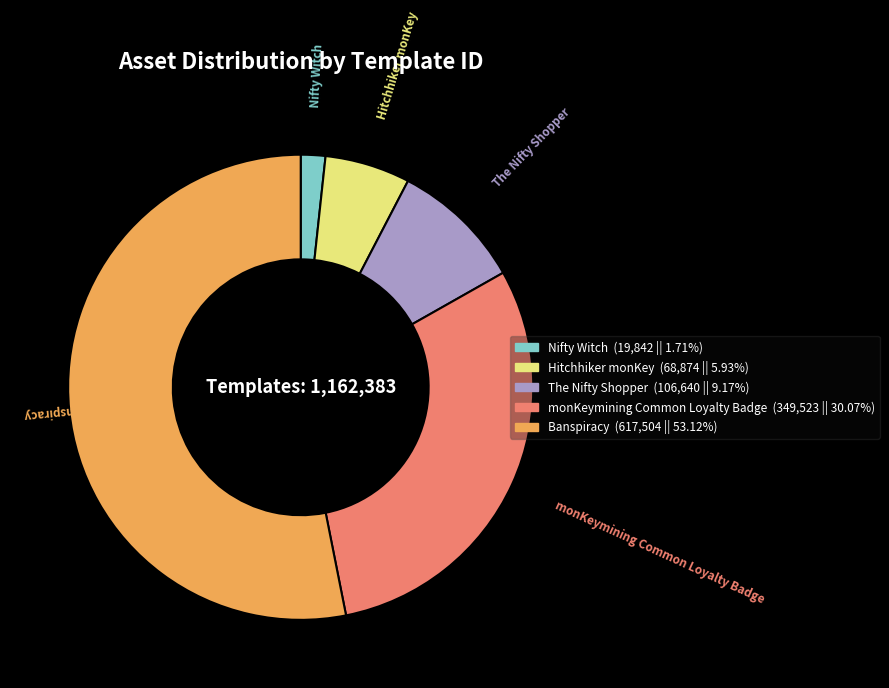

What is the largest slice in the pie chart?

Banspiracy